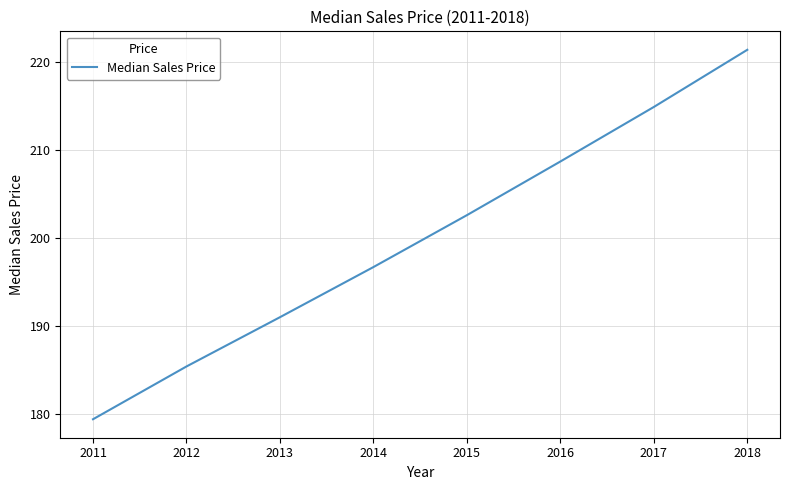

What is the difference between the maximum and minimum values?

42.0